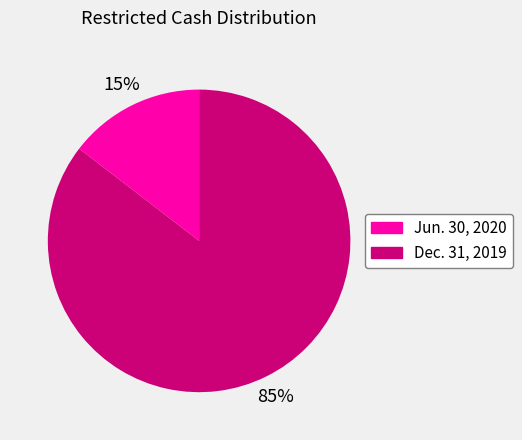

To the nearest percent, what is the average slice percentage?

50%